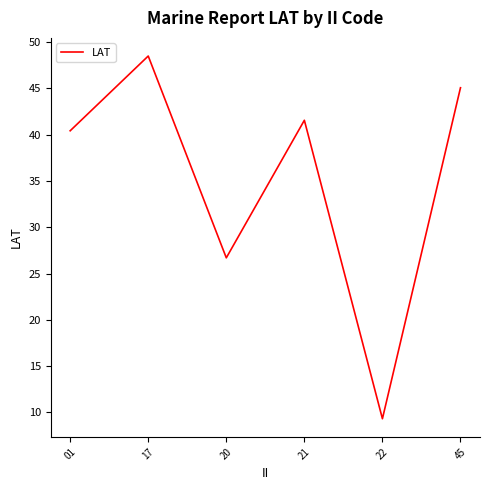

What is the difference between the maximum and minimum values?

39.2